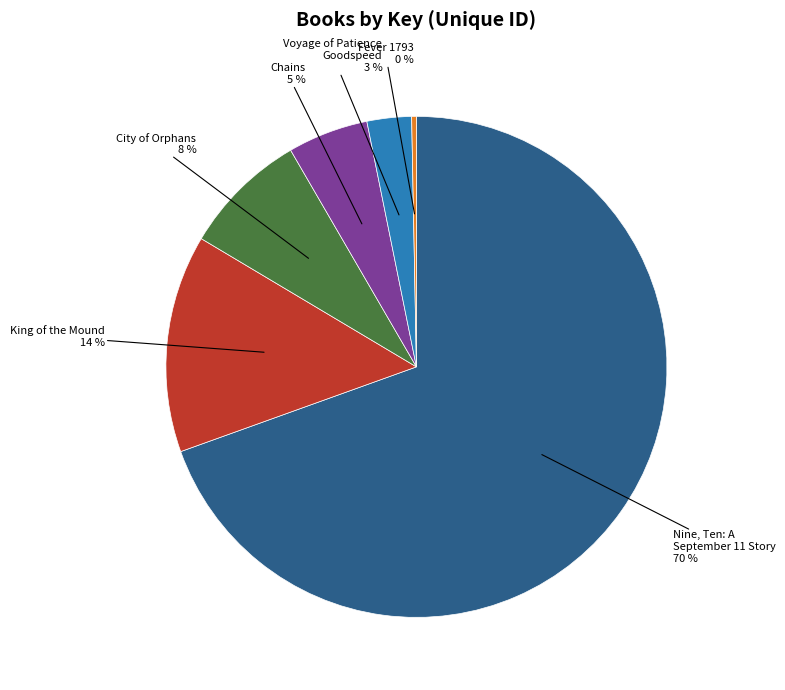

Between Chains and Voyage of Patience Goodspeed, which is larger?

Chains